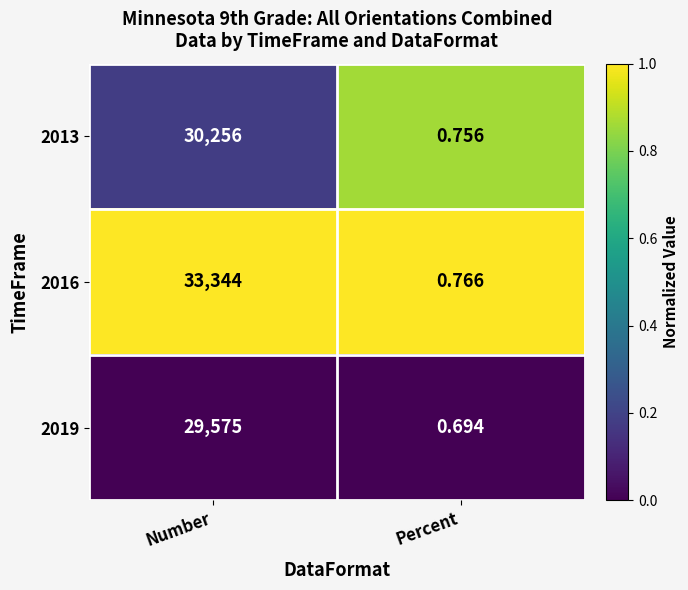

List the labels in order of 2013 value, smallest first.

Percent, Number